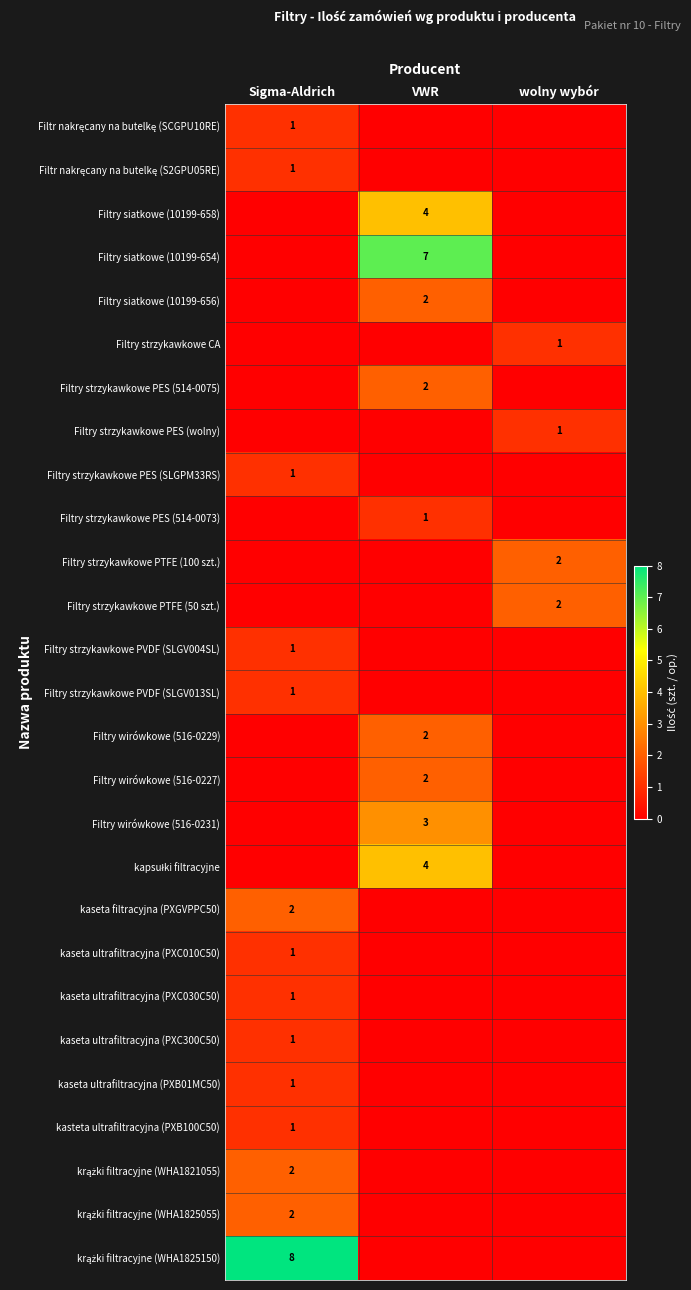

Where is kaseta ultrafiltracyjna (PXC300C50) nearest to the value 0?

VWR